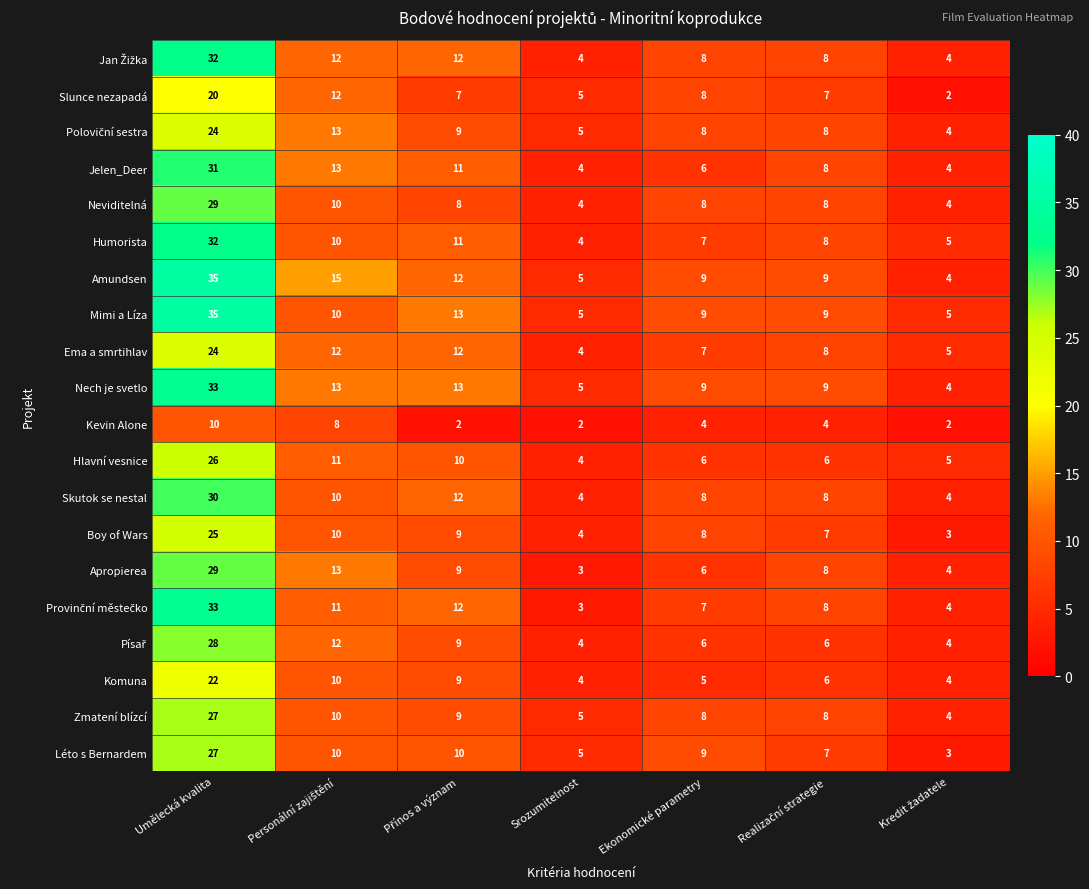

At which category is the sum across all series the highest?

Umělecká kvalita